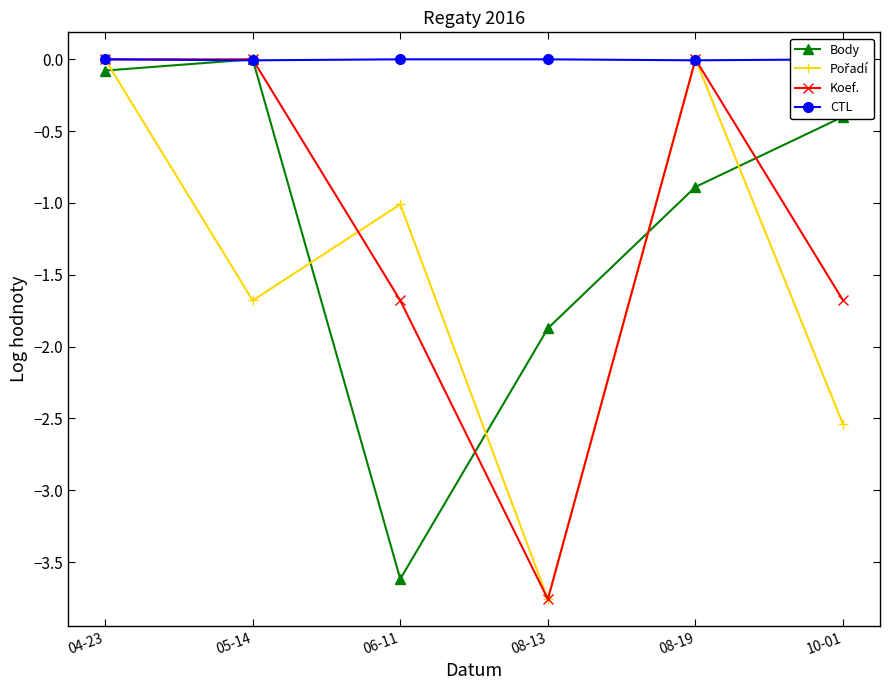

How many interior local valleys does the Body series have?

1